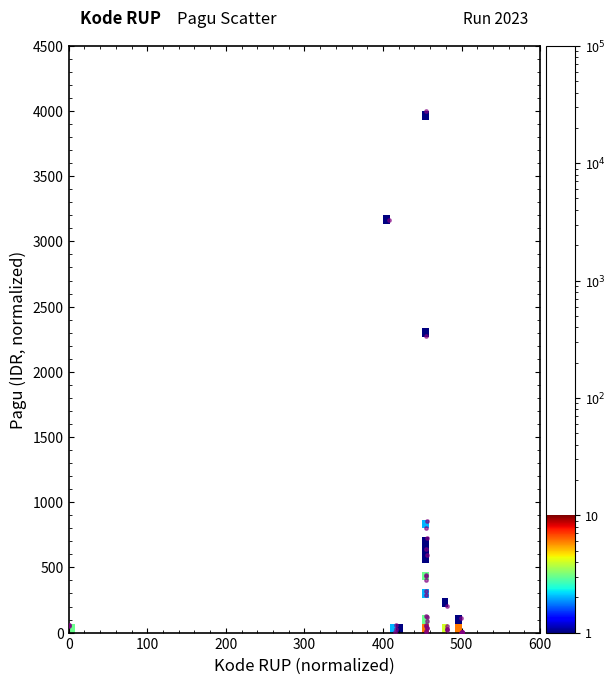

What Y value in the scatter plot is closest to 2000?

2278.1